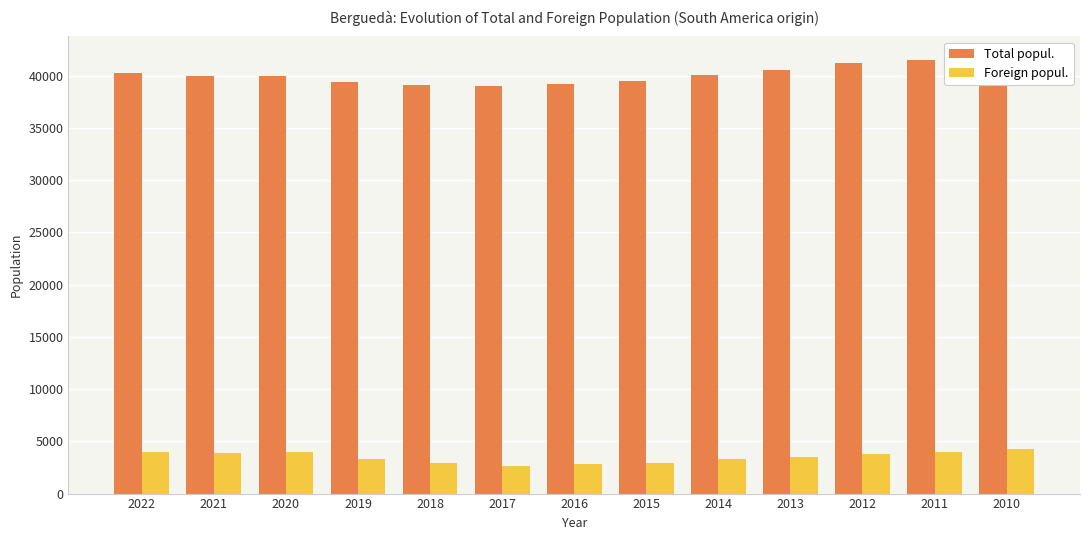

How many series are shown in this chart?

2